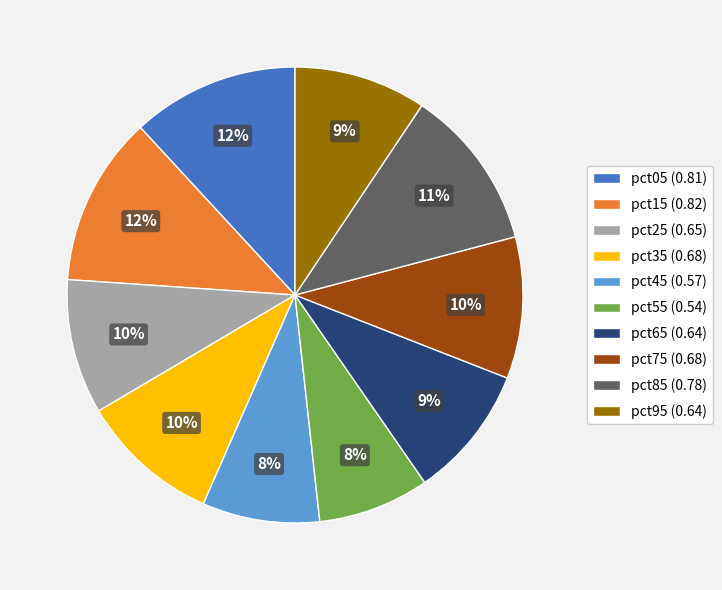

Is there any slice that represents more than half of the pie?

No